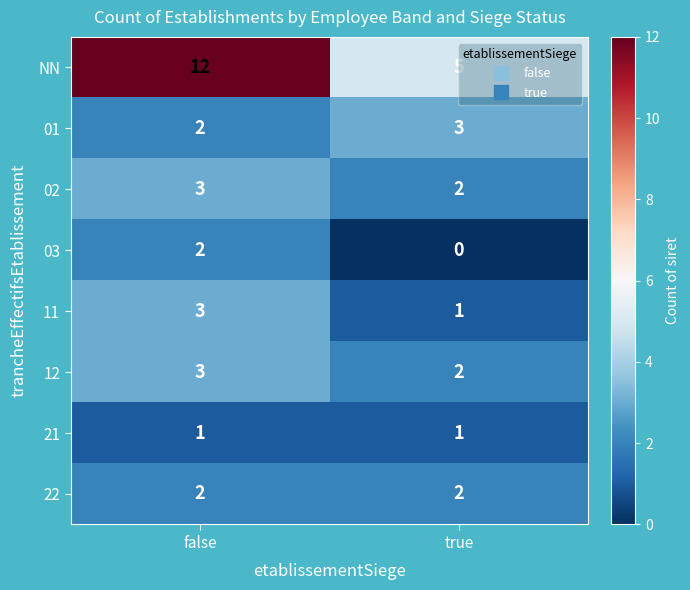

How many distinct data groups are displayed?

8